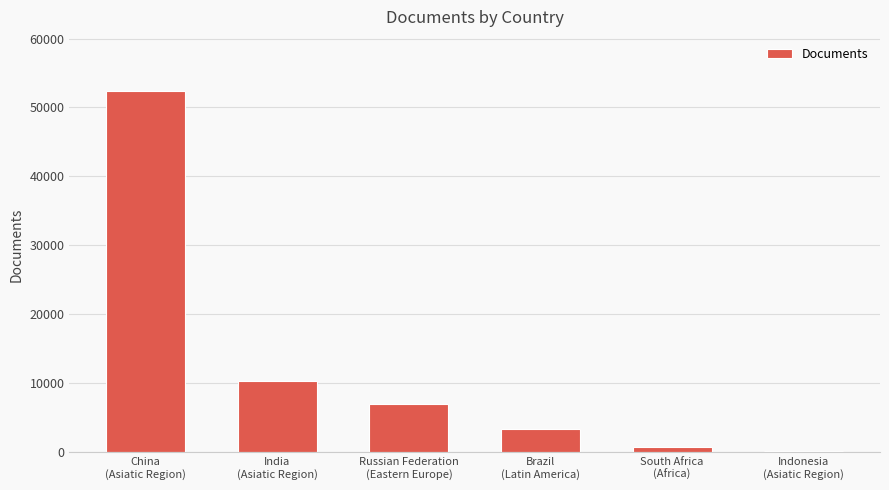

What is the average value?

12344